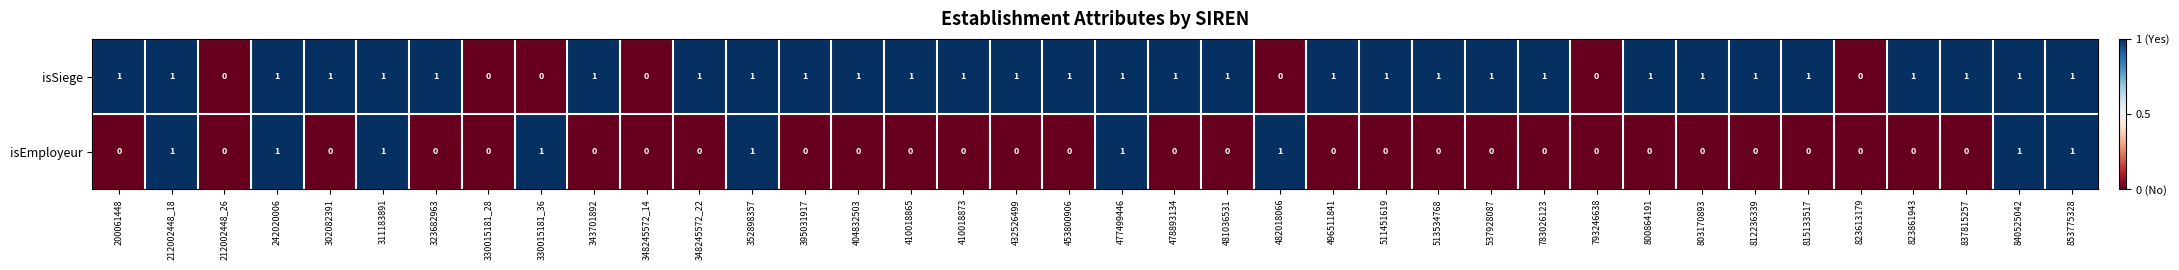

Which series has the largest total across all categories?

isSiege